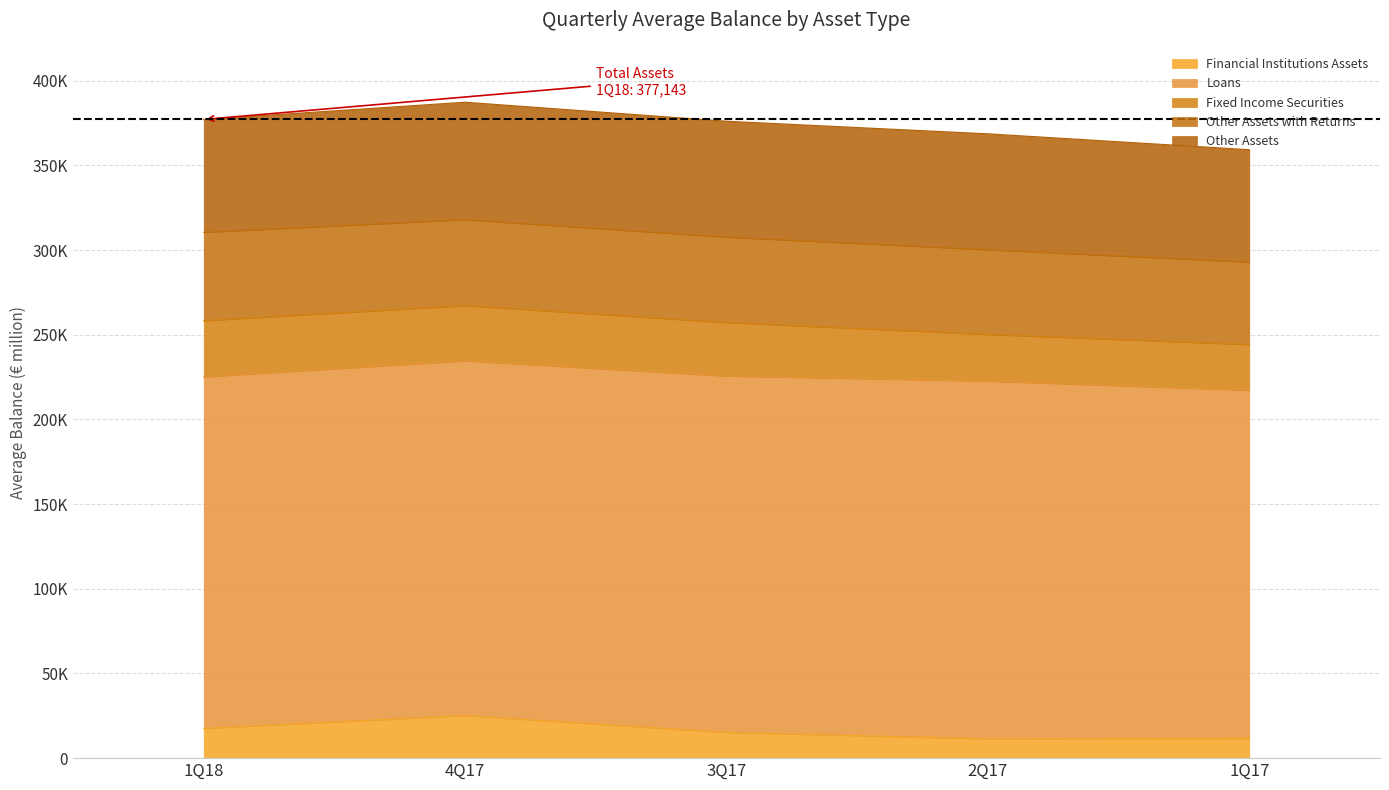

True or false: Other Assets with Returns has more than 1 interior local peaks.

False